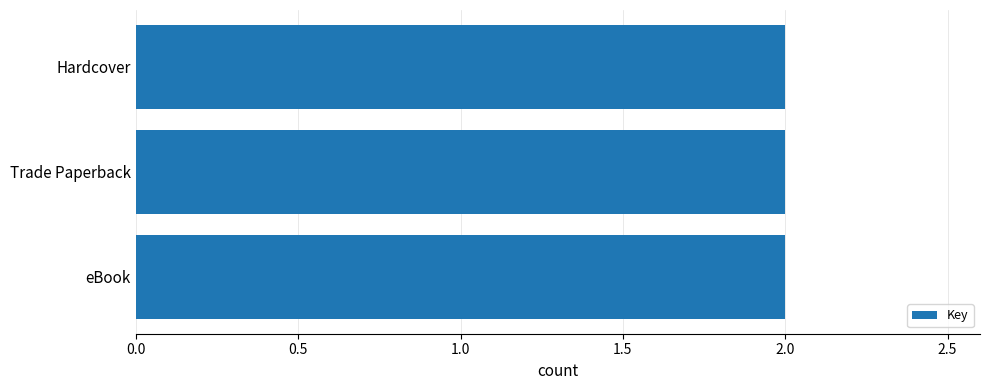

Which category has the highest value across all series?

eBook